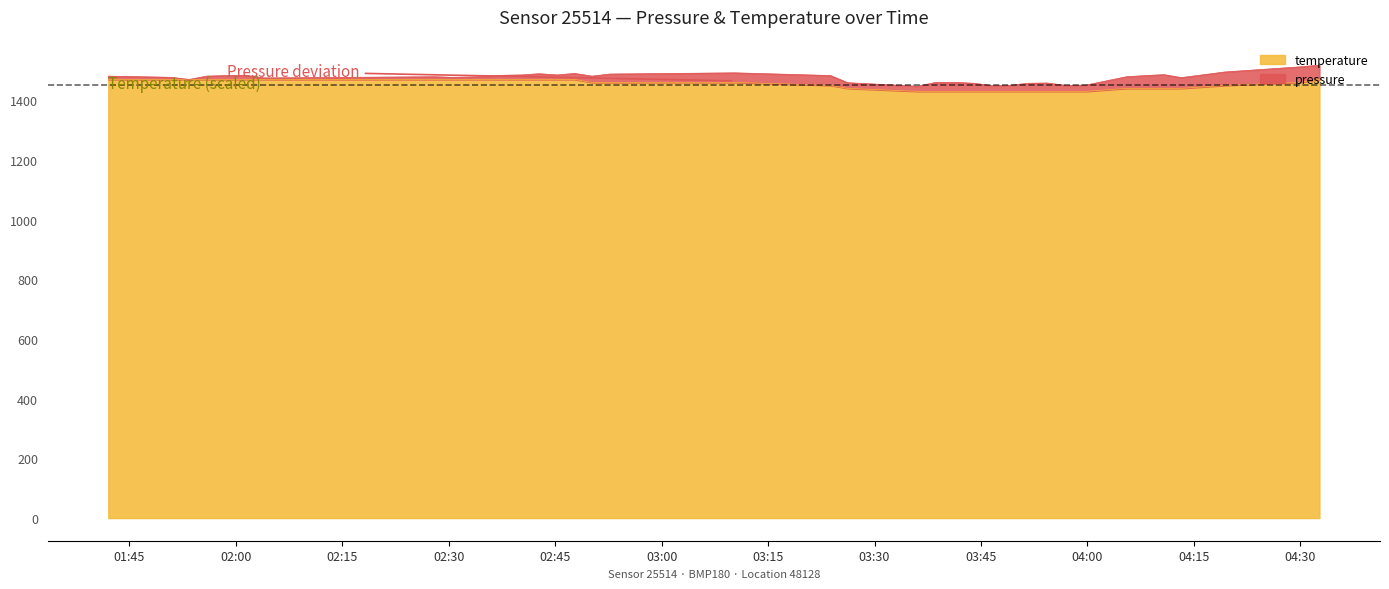

Rank the categories by value from lowest to highest.

2023-07-28T03:36:05, 2023-07-28T03:38:35, 2023-07-28T03:41:33, 2023-07-28T03:44:03, 2023-07-28T03:46:30, 2023-07-28T03:48:57, 2023-07-28T03:51:37, 2023-07-28T03:54:16, 2023-07-28T03:56:58, 2023-07-28T03:59:47, 2023-07-28T03:26:13, 2023-07-28T04:05:30, 2023-07-28T04:08:19, 2023-07-28T04:10:46, 2023-07-28T04:13:12, 2023-07-28T03:23:46, 2023-07-28T04:19:23, 2023-07-28T02:50:11, 2023-07-28T02:52:41, 2023-07-28T03:10:16, 2023-07-28T04:29:52, 2023-07-28T01:42:02, 2023-07-28T01:44:38, 2023-07-28T01:50:50, 2023-07-28T01:53:26, 2023-07-28T01:55:53, 2023-07-28T01:58:48, 2023-07-28T02:01:18, 2023-07-28T02:03:57, 2023-07-28T02:10:33, 2023-07-28T02:28:01, 2023-07-28T02:30:28, 2023-07-28T02:32:55, 2023-07-28T02:35:22, 2023-07-28T02:37:49, 2023-07-28T02:40:16, 2023-07-28T02:42:43, 2023-07-28T02:45:17, 2023-07-28T02:47:44, 2023-07-28T04:32:41